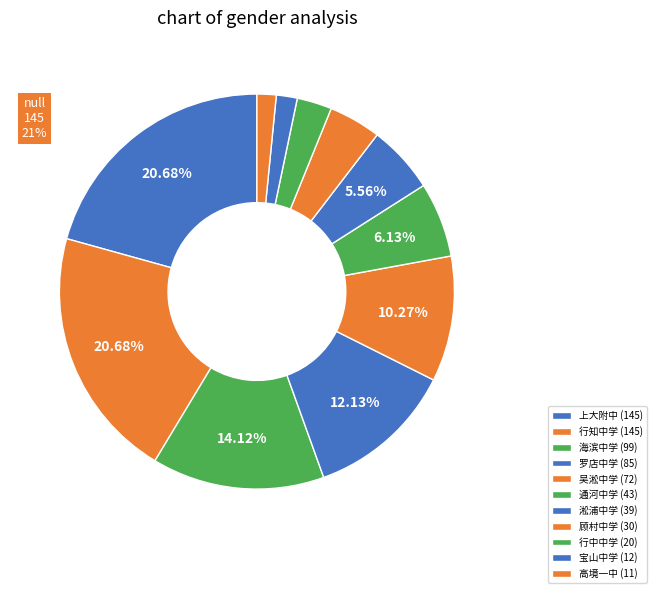

What percentage is the 顾村中学 slice, to the nearest percent?

4%